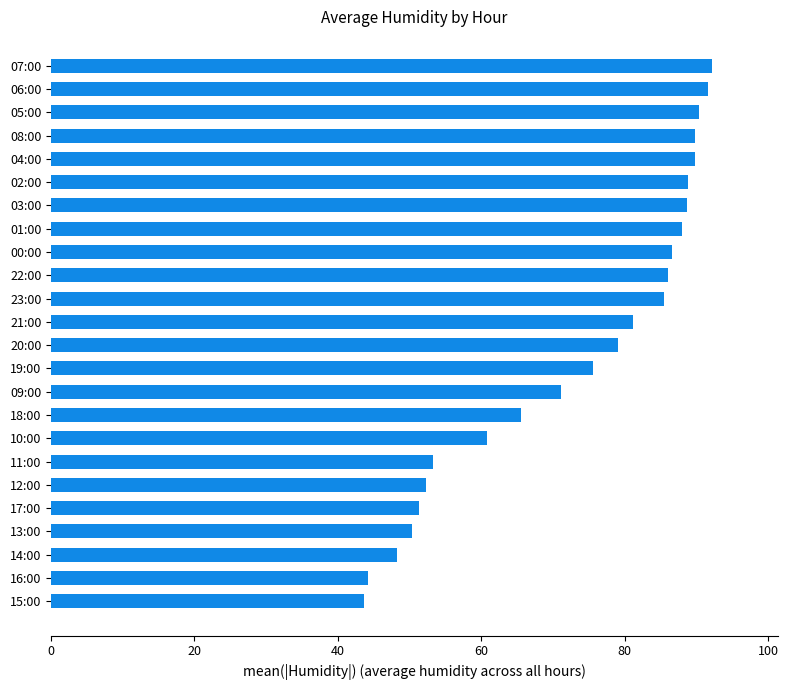

Where is the data nearest to the value 67?

18:00